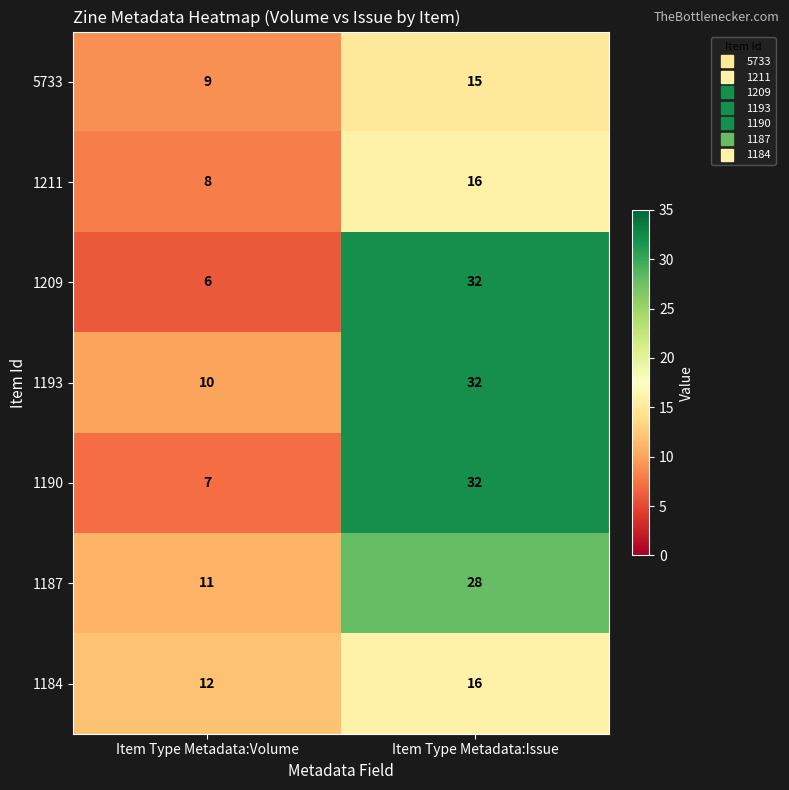

Reading left to right, extract all data points from this chart.

5733: 9	15
1211: 8	16
1209: 6	32
1193: 10	32
1190: 7	32
1187: 11	28
1184: 12	16